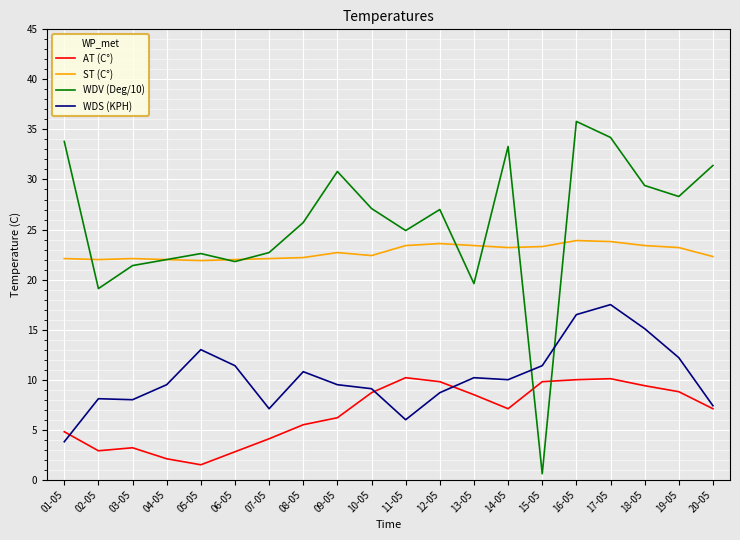

What is the total value across all series at 06-05?

58.0